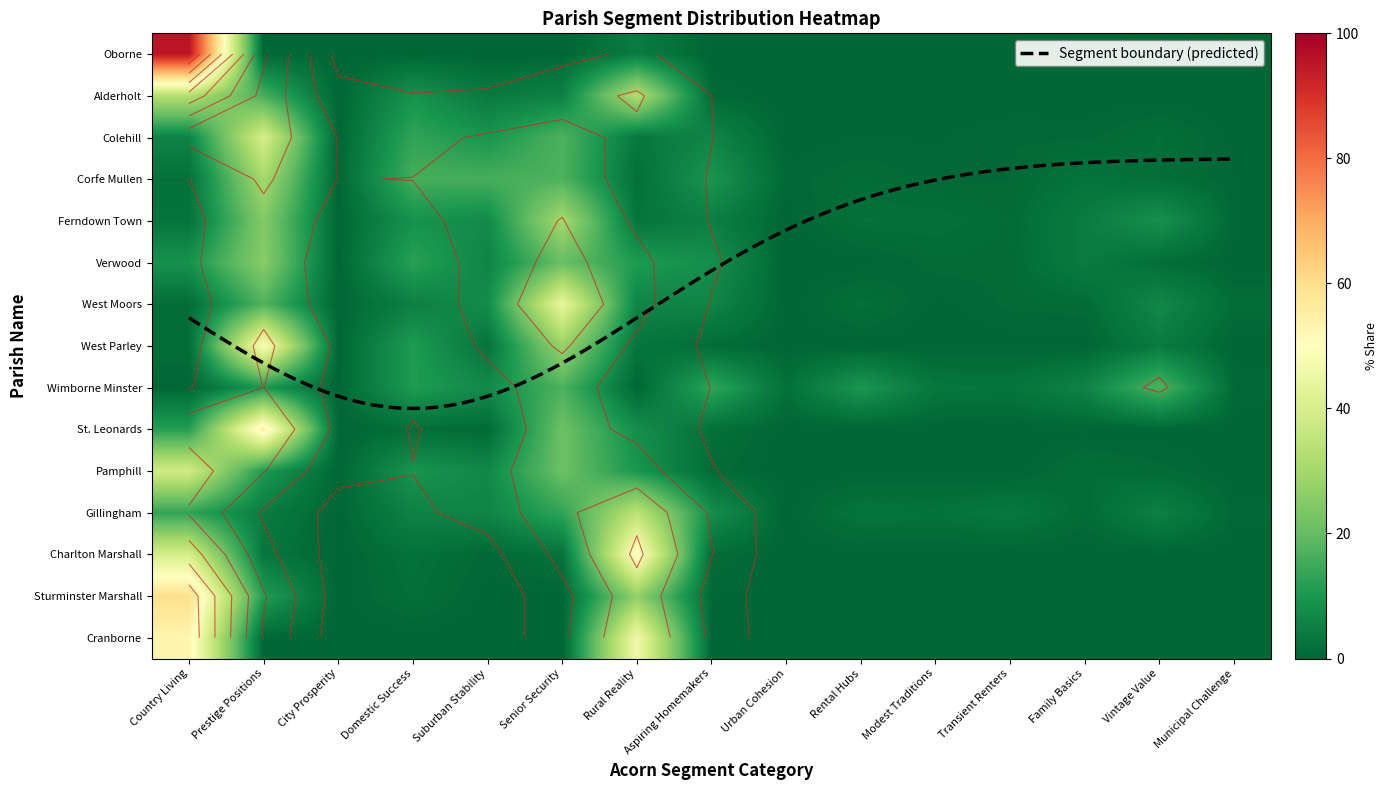

Reading left to right, list all the values displayed in this chart.

Oborne: 95.7	0.0	0.0	0.0	0.0	0.0	4.3	0.0	0.0	0.0	0.0	0.0	0.0	0.0	0.0
Alderholt: 32.8	15.9	0.0	9.0	3.8	5.4	32.3	0.7	0.0	0.0	0.0	0.0	0.0	0.0	0.0
Colehill: 6.0	39.8	0.0	13.3	9.6	16.9	3.4	6.2	0.0	0.3	0.3	0.7	0.6	1.6	0.2
Corfe Mullen: 1.9	30.3	0.0	15.8	16.0	16.9	1.7	9.6	0.6	1.2	0.6	0.8	2.5	1.5	0.4
Ferndown Town: 2.5	24.5	0.0	9.0	7.4	30.4	2.8	5.0	0.0	2.0	1.9	1.1	4.4	8.7	0.4
Verwood: 9.0	25.5	0.0	12.2	6.0	20.5	10.8	8.3	0.0	0.0	1.0	1.0	4.2	1.4	0.1
West Moors: 1.3	17.3	0.0	5.1	7.8	44.1	6.2	6.2	0.0	1.8	0.2	0.9	1.1	6.8	1.3
West Parley: 1.5	49.2	0.0	10.9	2.5	27.9	2.8	1.1	0.0	0.0	0.0	0.1	0.0	4.0	0.0
Wimborne Minster: 0.0	10.1	0.1	10.9	7.4	16.9	0.0	13.4	2.0	9.9	3.1	2.6	5.9	17.0	0.7
St. Leonards: 11.6	54.8	0.0	1.6	0.7	21.3	8.1	1.9	0.0	0.0	0.0	0.0	0.0	0.0	0.0
Pamphill: 38.6	10.5	0.0	9.5	6.9	21.2	9.8	1.0	0.0	0.0	0.0	0.0	1.6	1.0	0.0
Gillingham: 13.2	4.1	0.0	5.7	6.2	13.0	34.4	8.1	0.0	2.7	2.3	3.5	1.1	5.2	0.6
Charlton Marshall: 39.5	3.1	0.0	2.2	0.5	2.3	51.2	1.3	0.0	0.0	0.0	0.0	0.0	0.0	0.0
Sturminster Marshall: 59.6	11.2	0.0	1.7	0.1	0.0	26.9	0.4	0.0	0.0	0.0	0.0	0.1	0.0	0.0
Cranborne: 53.1	0.3	0.0	0.0	0.0	0.0	46.3	0.3	0.0	0.0	0.0	0.0	0.0	0.0	0.0